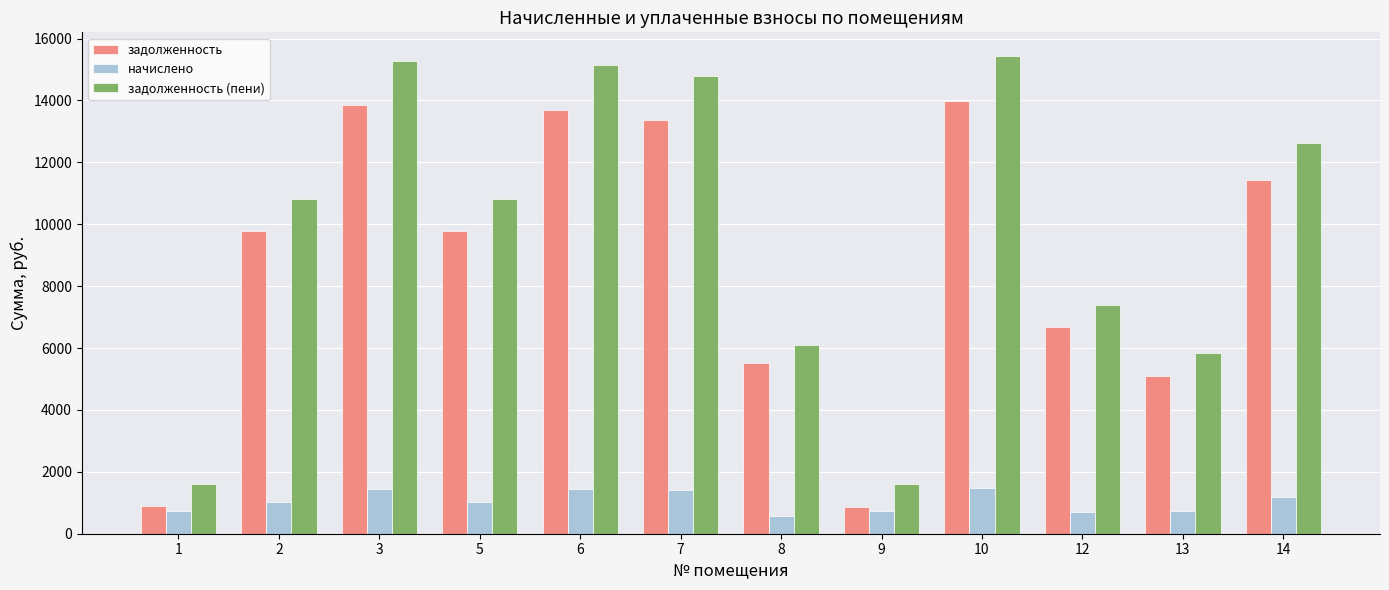

At how many categories does at least one series exceed 8712?

7